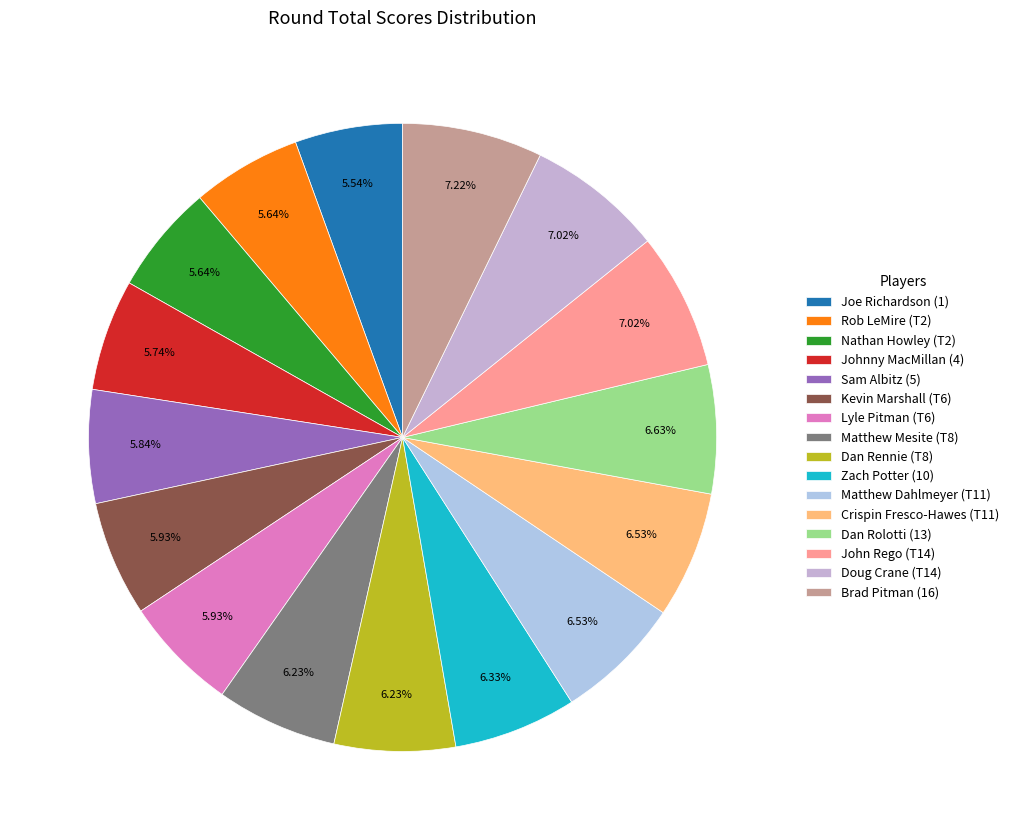

Count the number of slices in the pie.

16